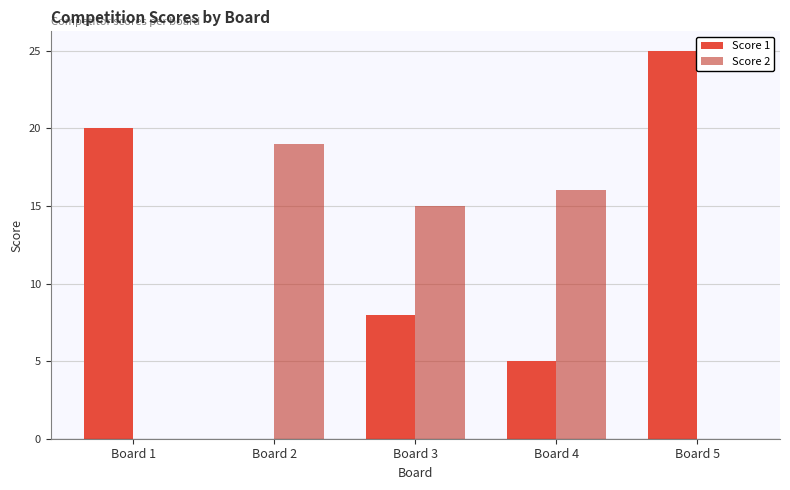

What is the maximum value for Score 2?

19